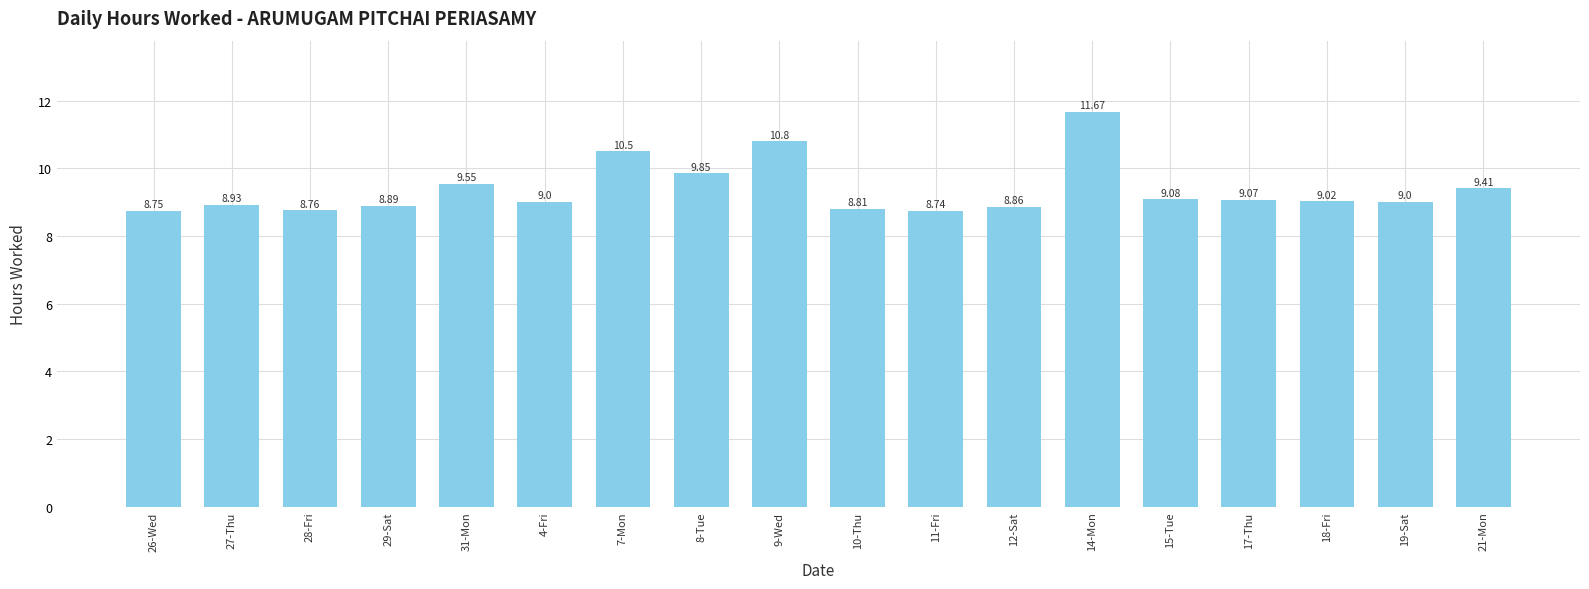

What is the approximate value at 12-Sat?

8.9